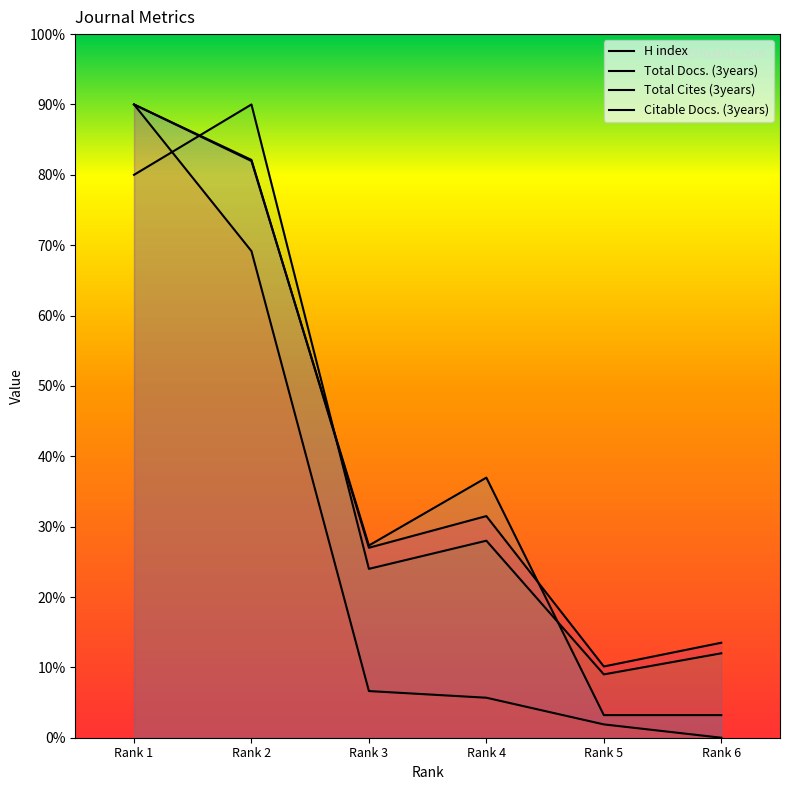

Does the chart have visible grid lines?

No